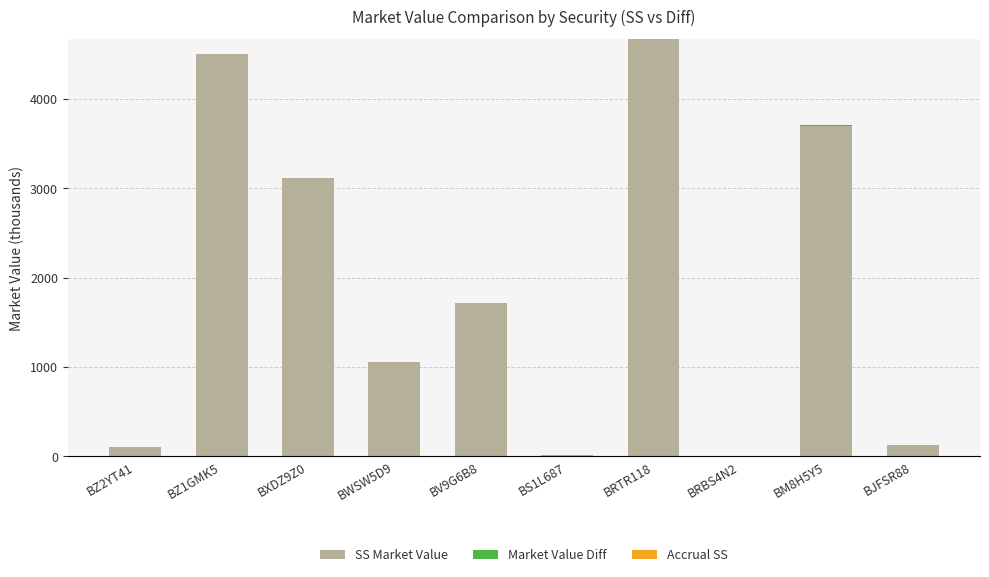

What is the sum of all SS Market Value values?

19004.4